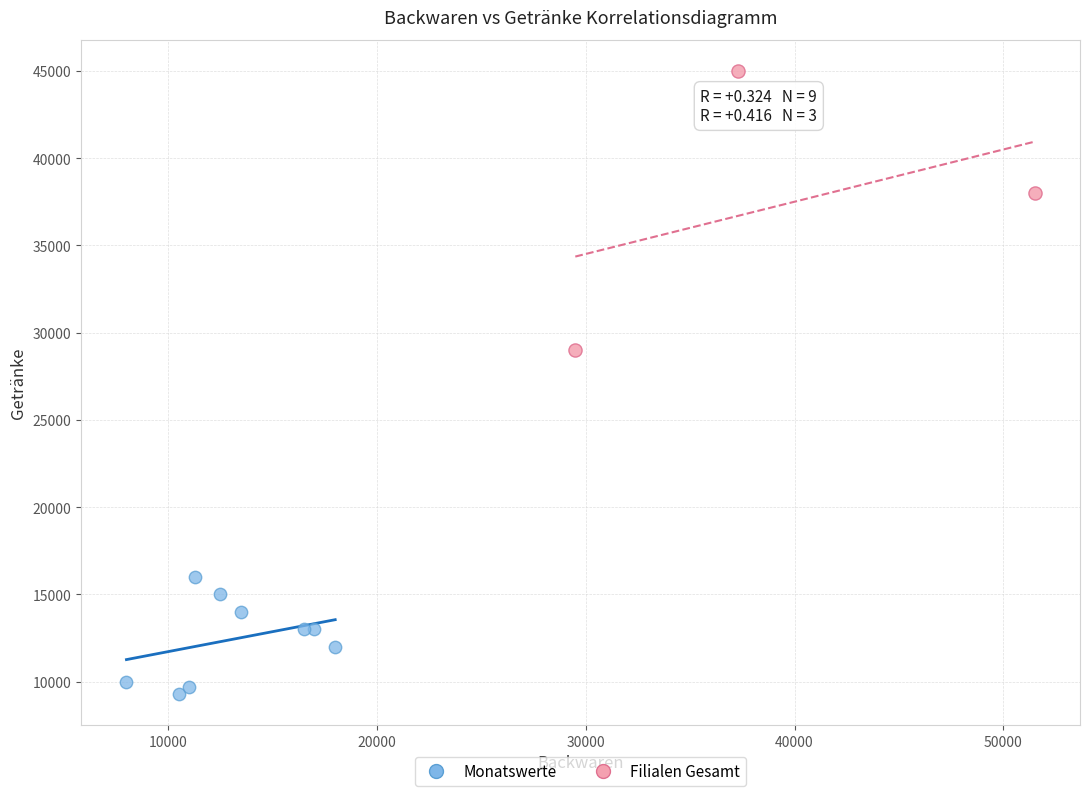

Which series has the largest Y range (max minus min)?

Filialen Gesamt